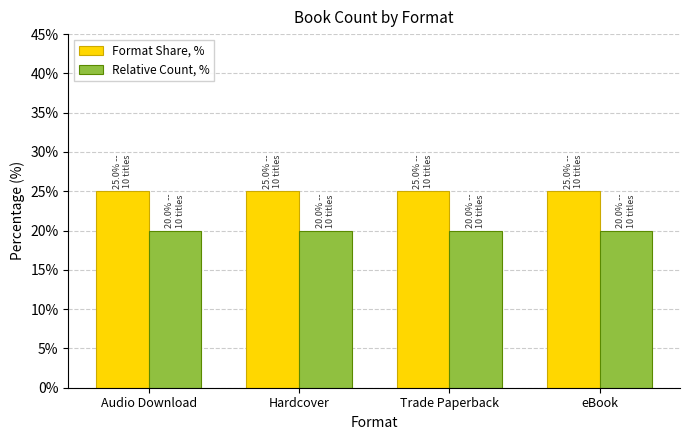

Rank the series by their average value, from lowest to highest.

Relative Count, %, Format Share, %